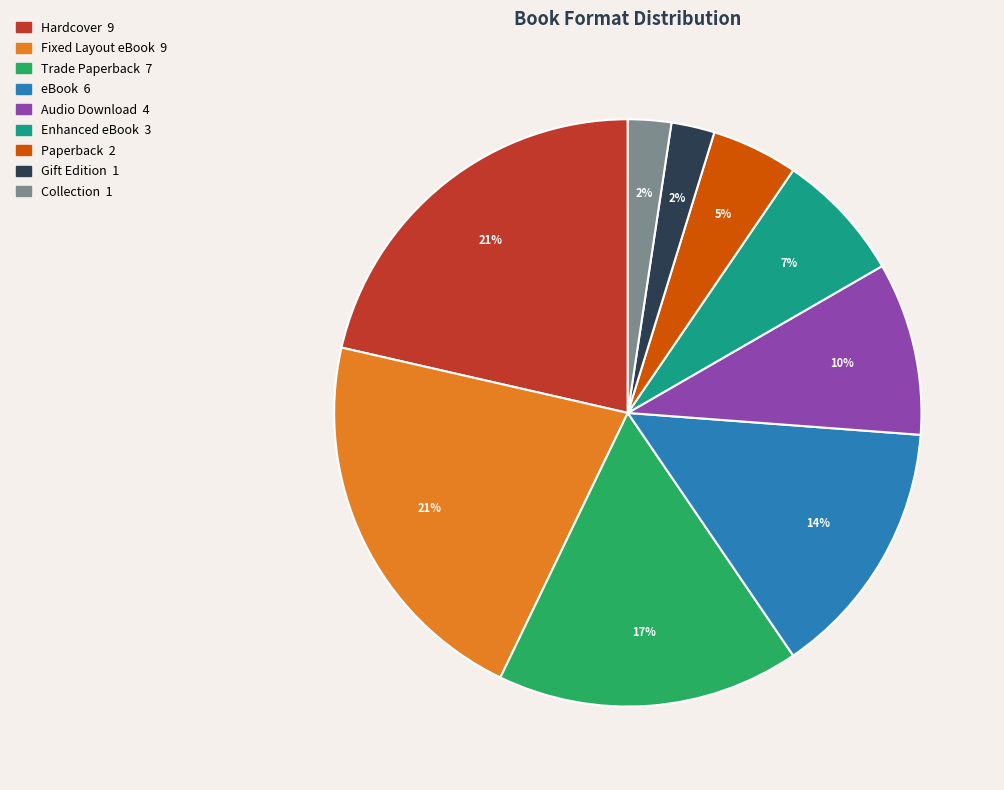

Which has a higher value, eBook or Enhanced eBook?

eBook